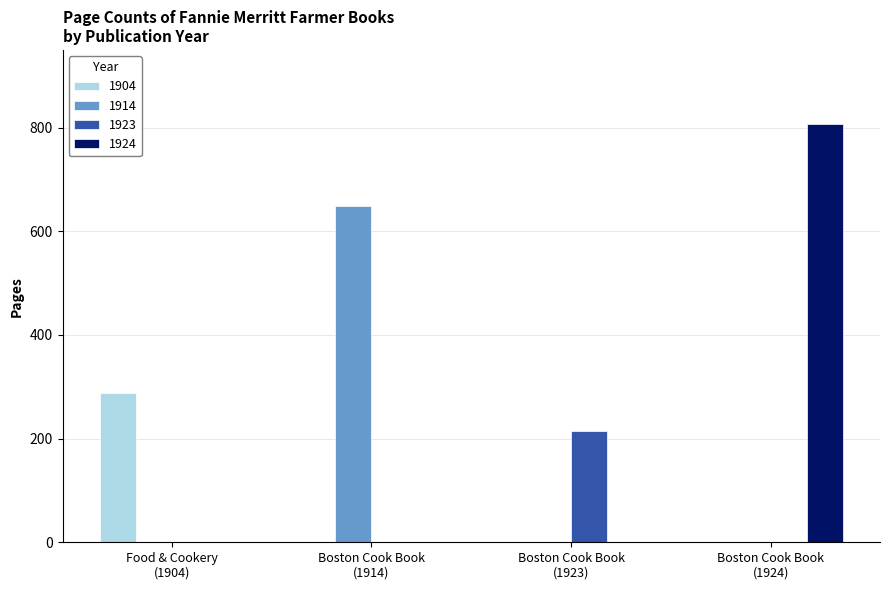

Reading right to left, extract all data points from this chart.

1904: 0	0	0	289
1914: 0	0	648	0
1923: 0	214	0	0
1924: 808	0	0	0